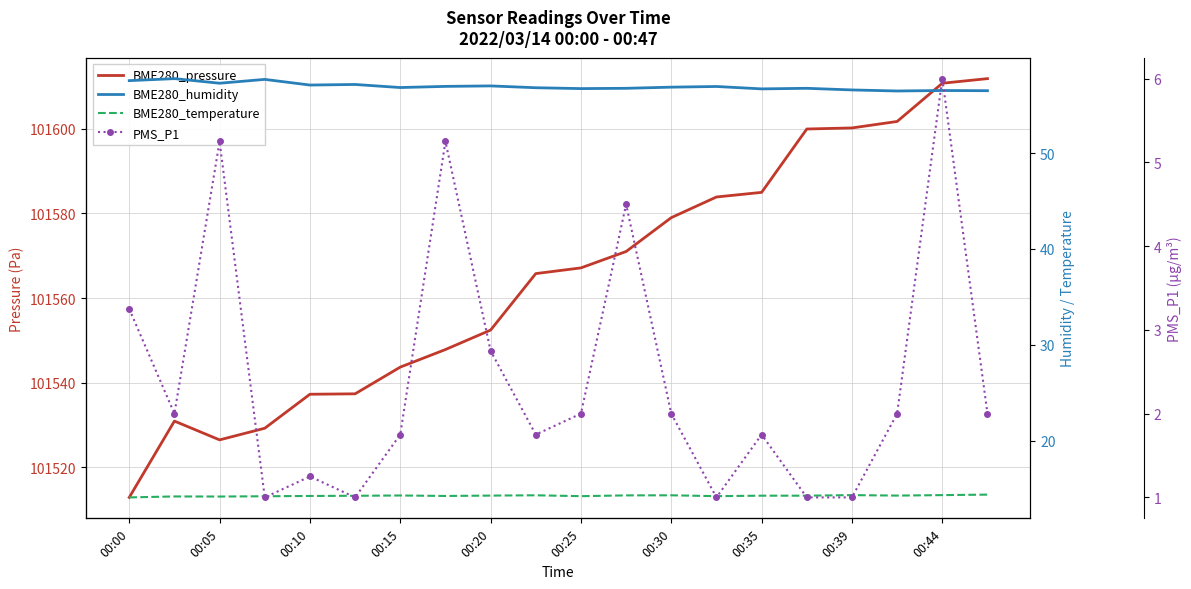

List the series in order of their peak value, highest first.

BME280_pressure, BME280_humidity, BME280_temperature, PMS_P1